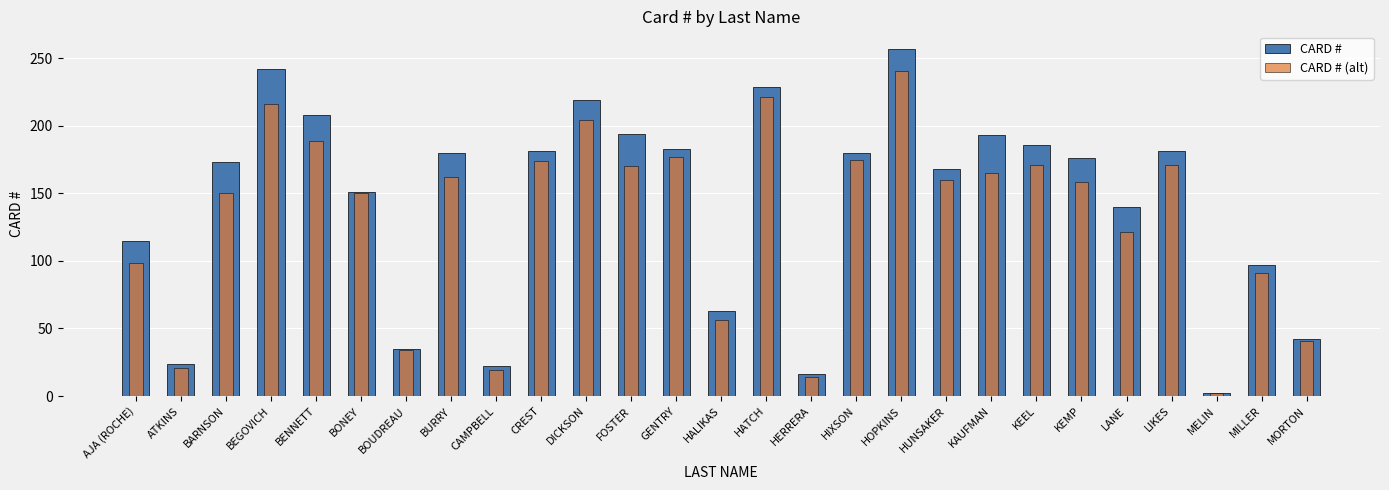

Are the bars horizontal?

No